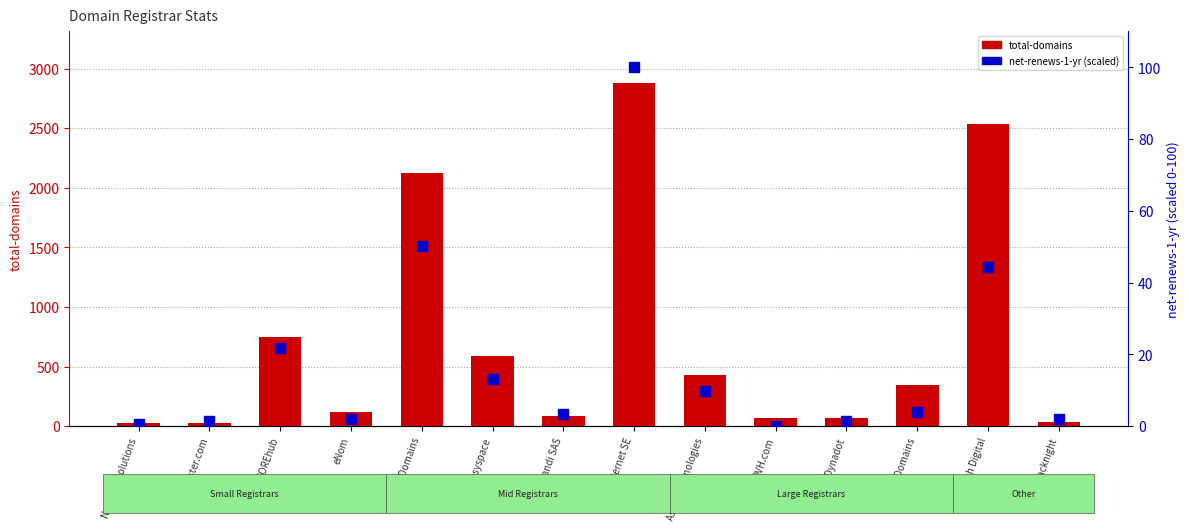

What is the difference between the highest and lowest values at COREhub?

728.1